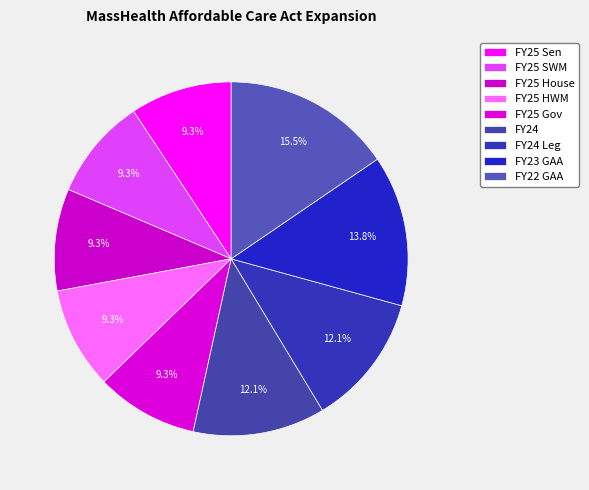

To the nearest percent, what is the average slice percentage?

11%